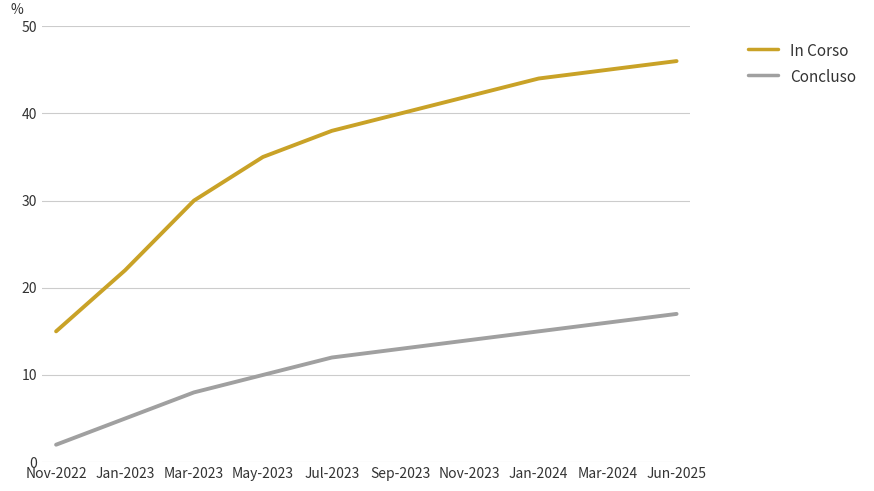

Reading left to right, what are all the values shown in this chart?

In Corso: 15	22	30	35	38	40	42	44	45	46
Concluso: 2	5	8	10	12	13	14	15	16	17